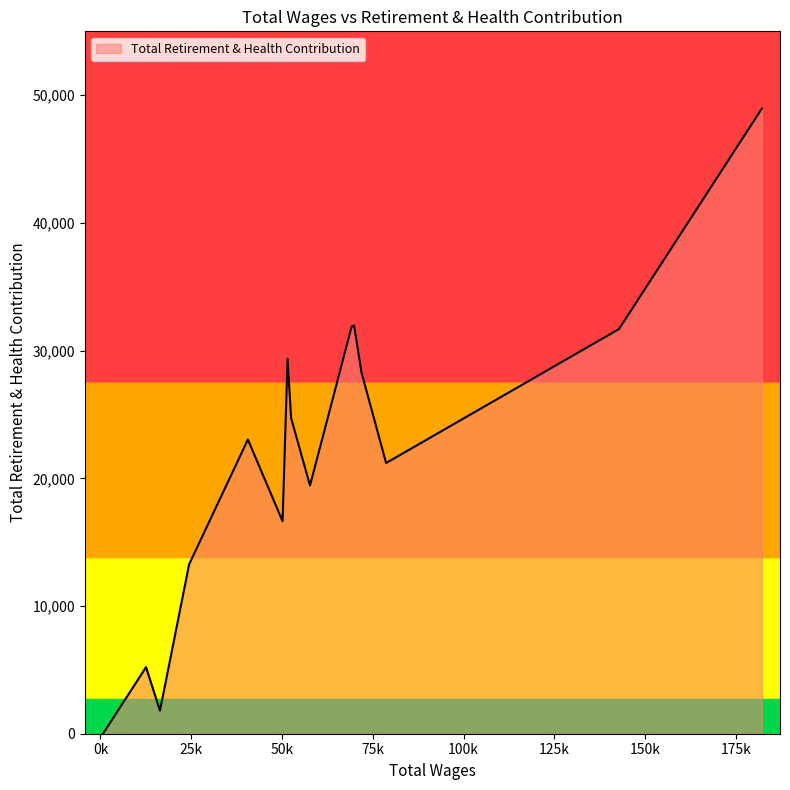

What is the difference between the maximum and minimum values?

48951